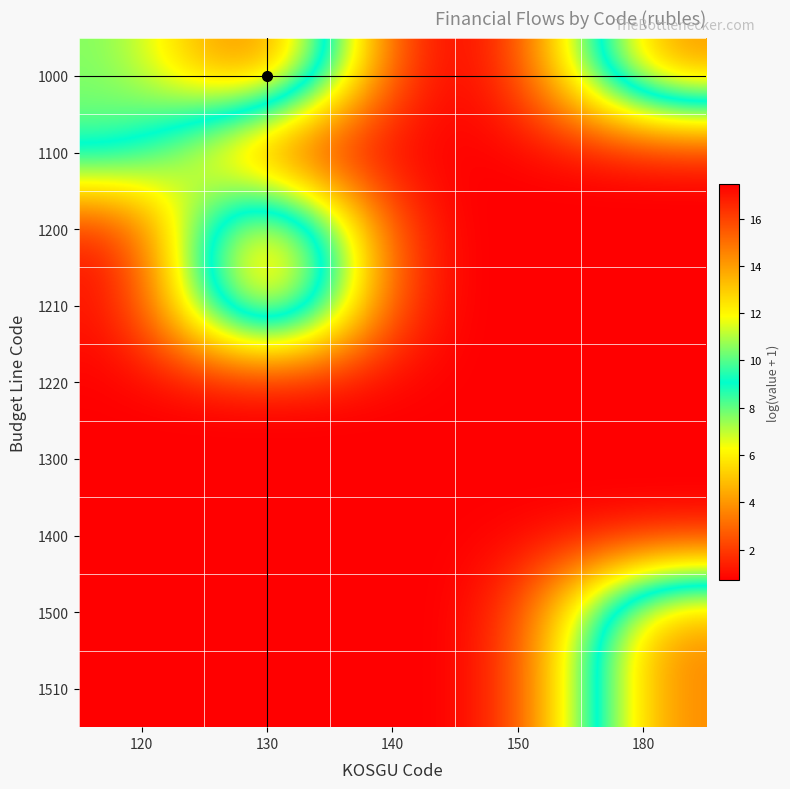

Reading left to right, transcribe all the data shown in this chart.

1000: 120=10.3	130=17.4	140=0.7	150=0.7	180=14.8
1100: 120=10.3	130=0.7	140=0.7	150=0.7	180=0.7
1200: 120=0.7	130=17.4	140=0.7	150=0.7	180=0.7
1210: 120=0.7	130=17.4	140=0.7	150=0.7	180=0.7
1220: 120=0.7	130=0.7	140=0.7	150=0.7	180=0.7
1300: 120=0.7	130=0.7	140=0.7	150=0.7	180=0.7
1400: 120=0.7	130=0.7	140=0.7	150=0.7	180=0.7
1500: 120=0.7	130=0.7	140=0.7	150=0.7	180=14.8
1510: 120=0.7	130=0.7	140=0.7	150=0.7	180=14.8